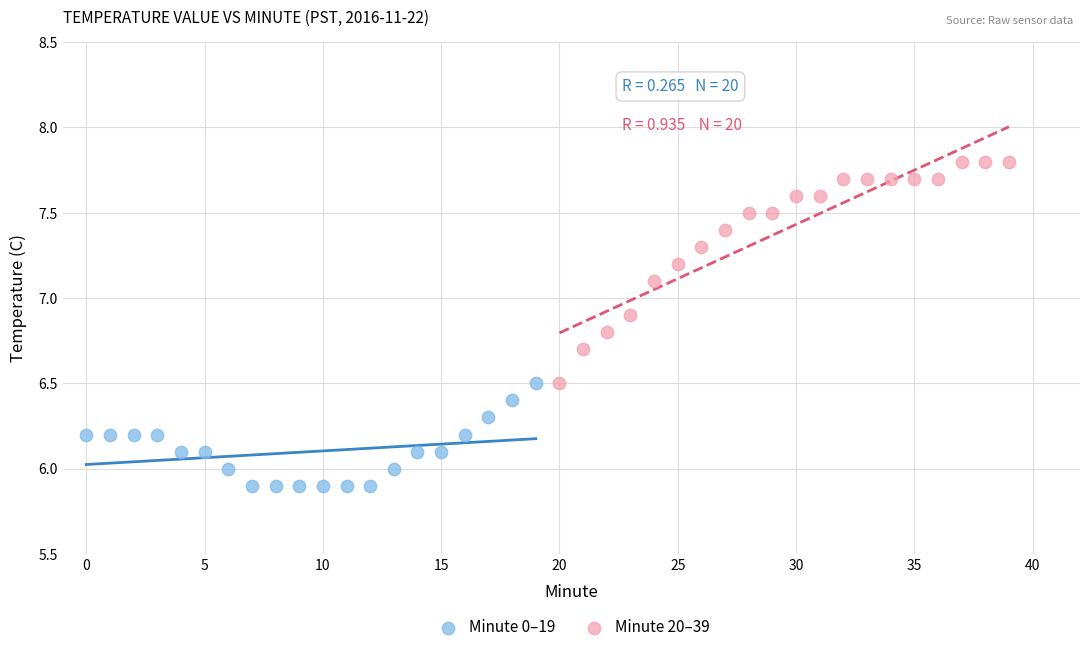

Which series reaches the minimum Y coordinate?

Minute 0–19